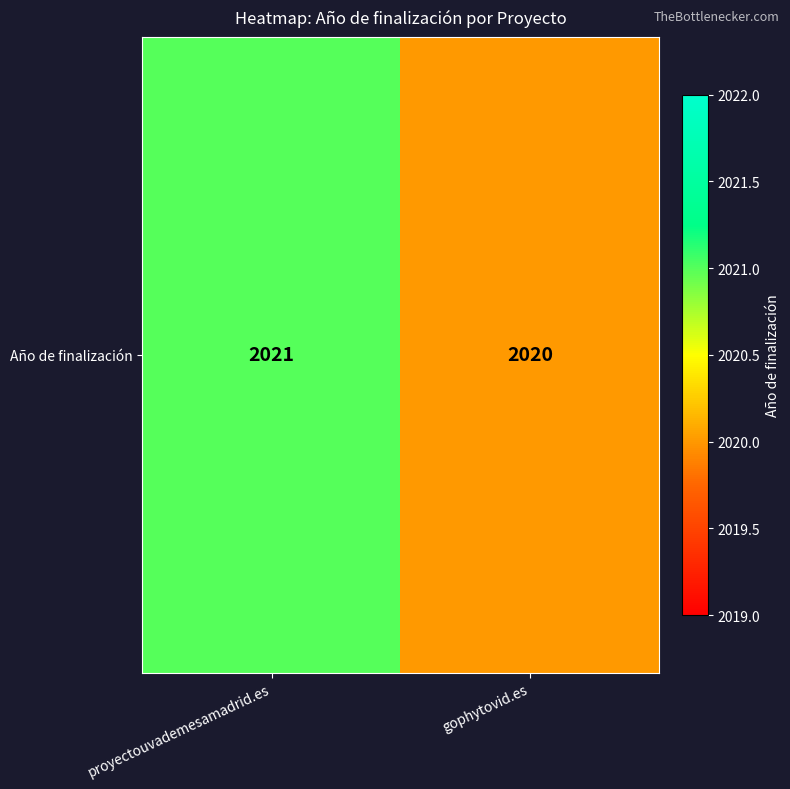

Is it true that the value at proyectouvademesamadrid.es is 2021?

True